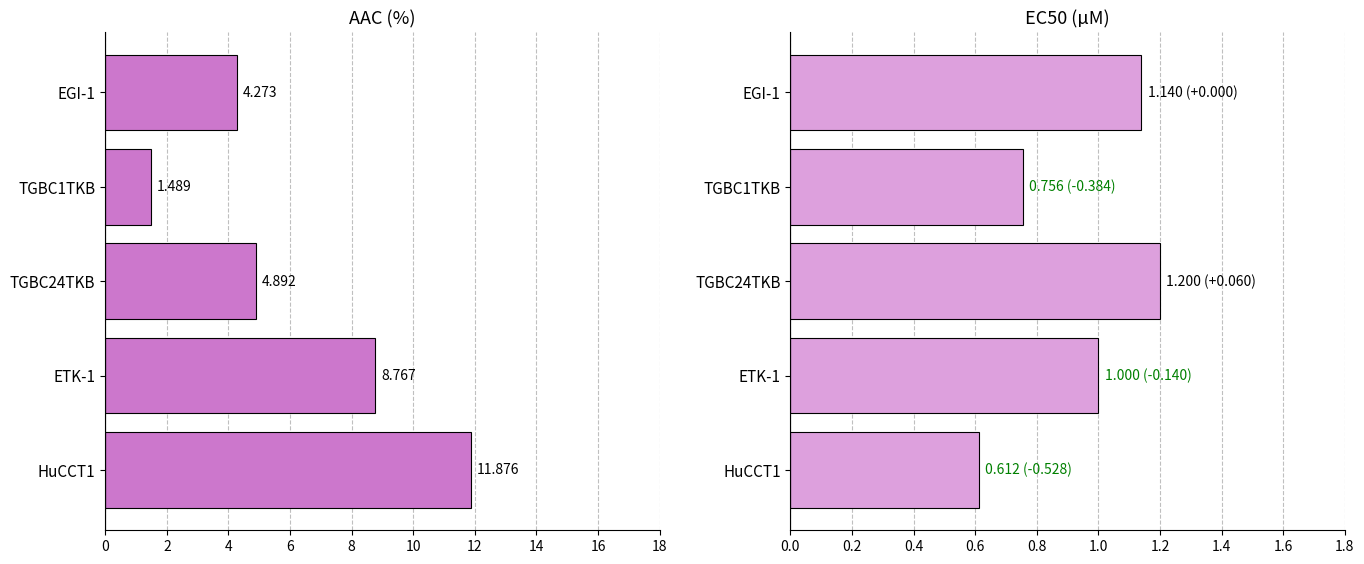

What are all the series names shown in the legend?

AAC (%), EC50 (µM)